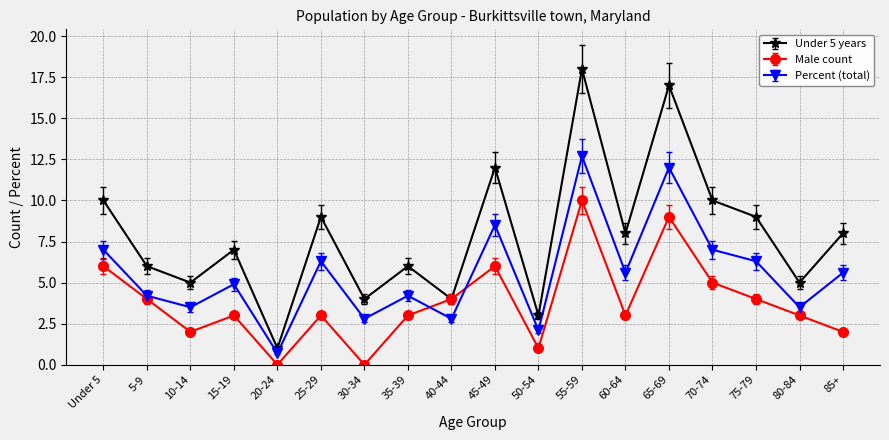

What is the maximum value for Male count?

10.0